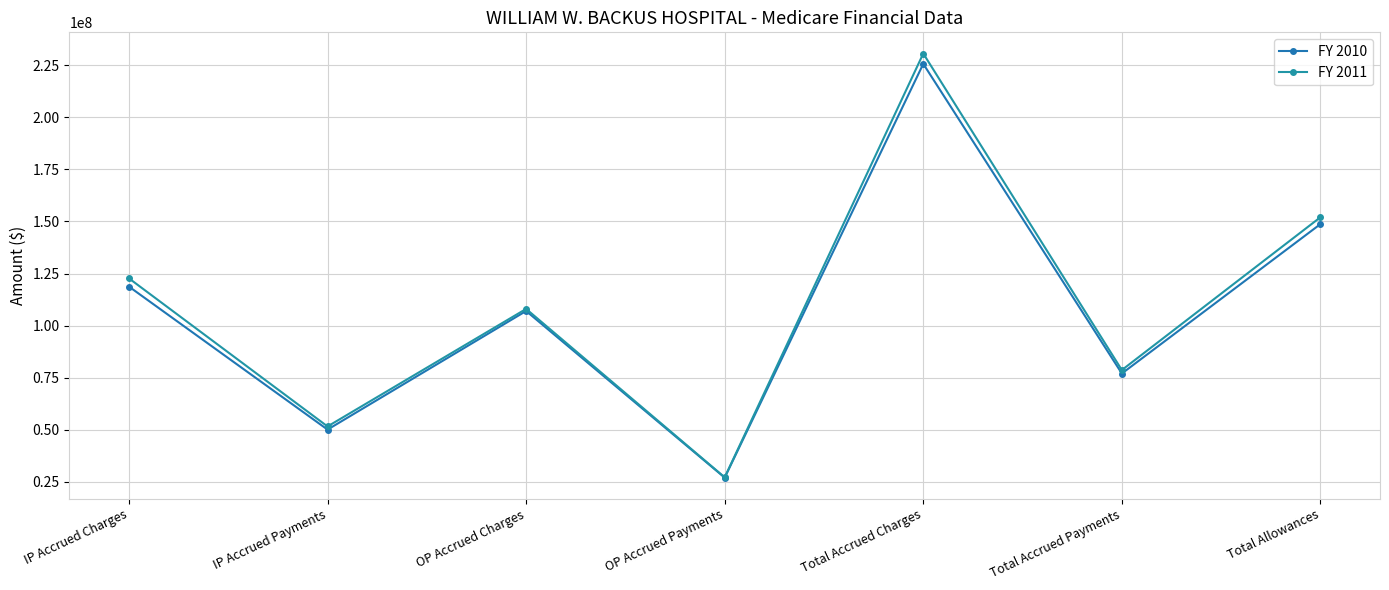

What is the maximum value for FY 2010?

225705418